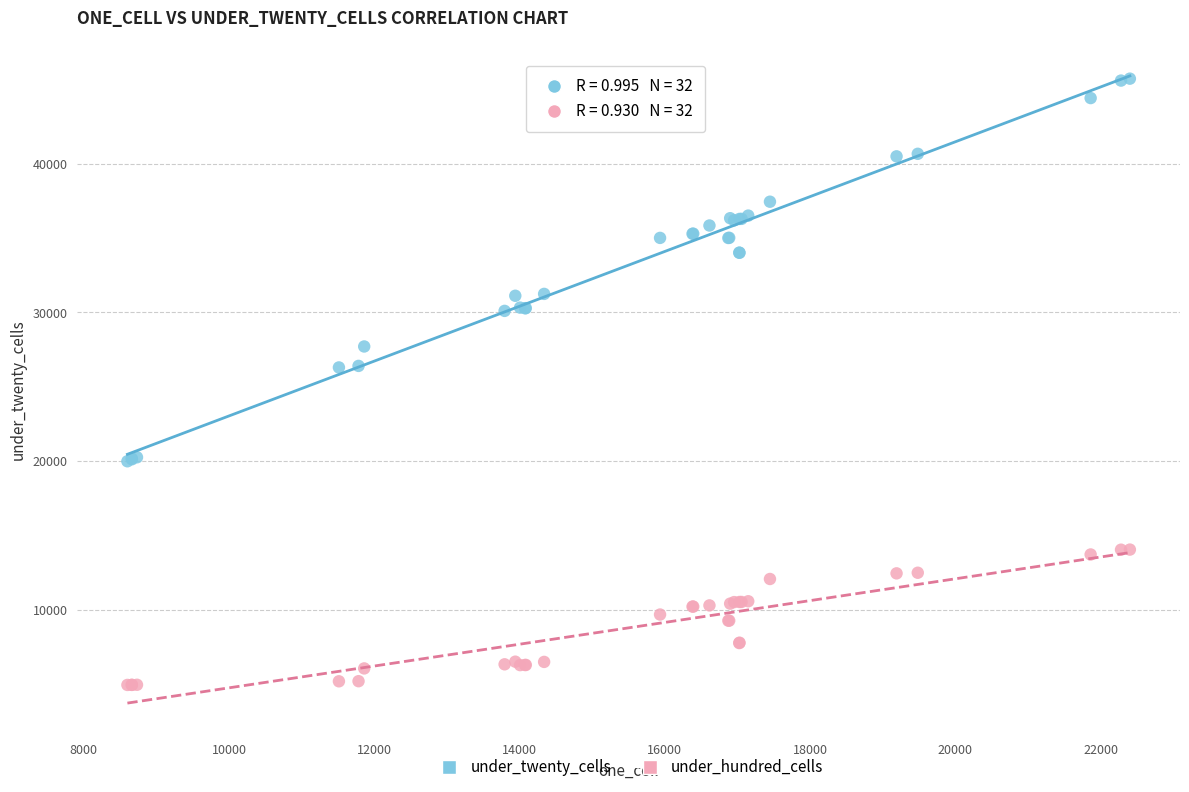

Which series reaches the maximum Y coordinate?

under_twenty_cells